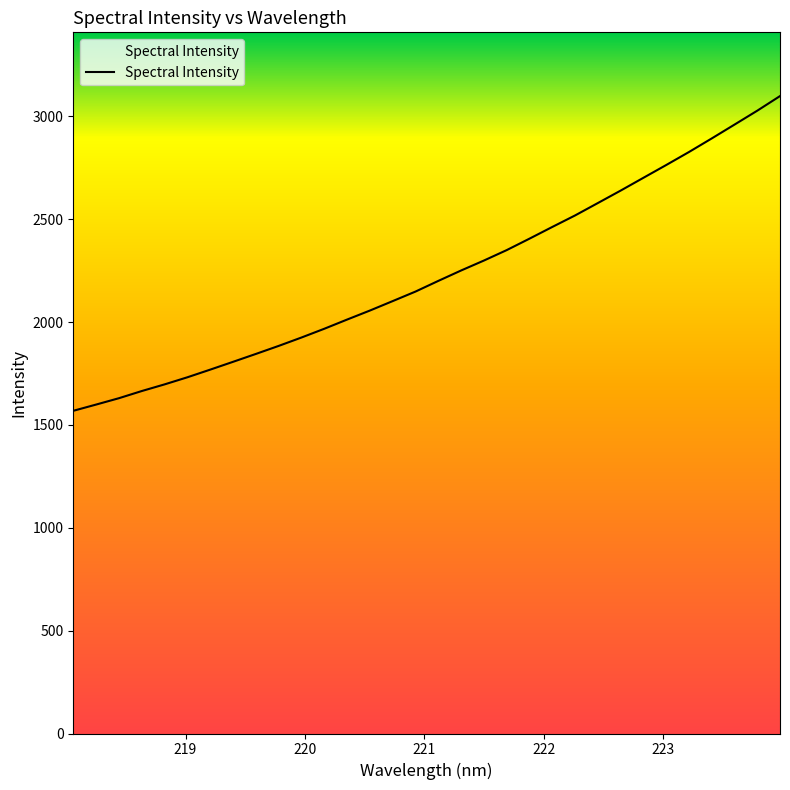

What is the minimum value shown in the chart?

1568.6